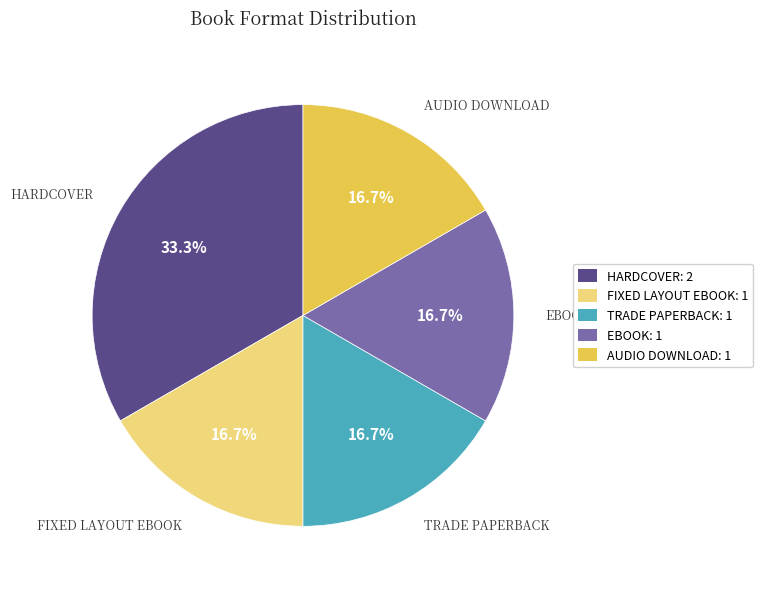

How many segments does this pie chart have?

5